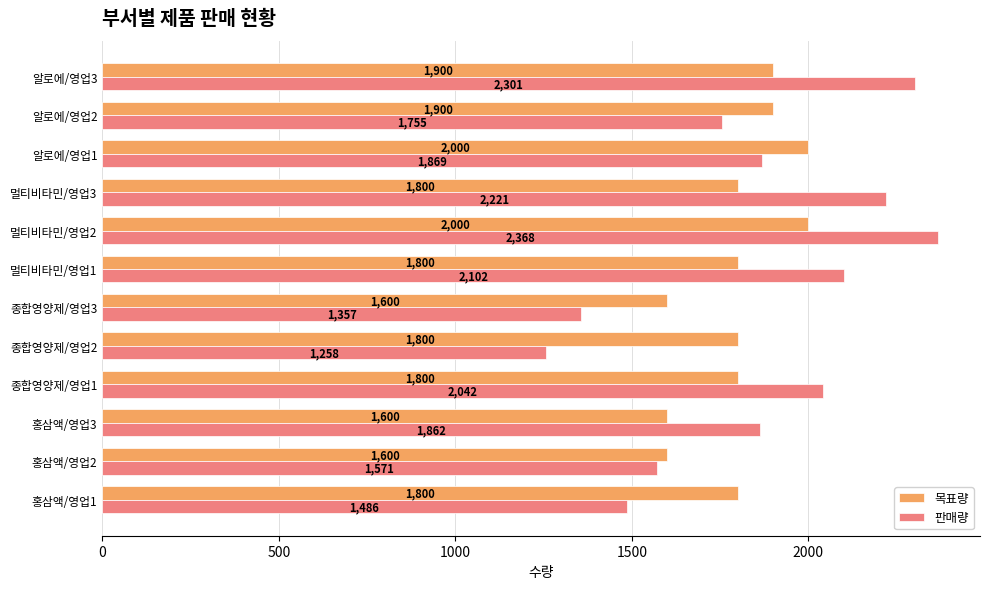

Rank the series at 멀티비타민/영업2 from lowest to highest value.

목표량, 판매량